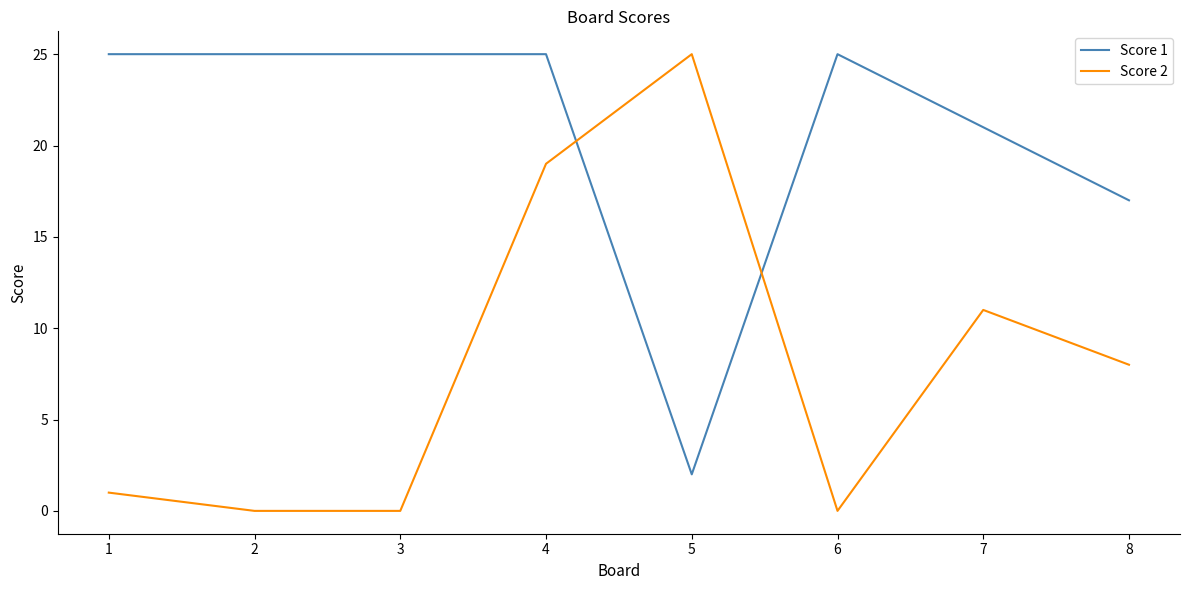

Which series has the largest total across all categories?

Score 1